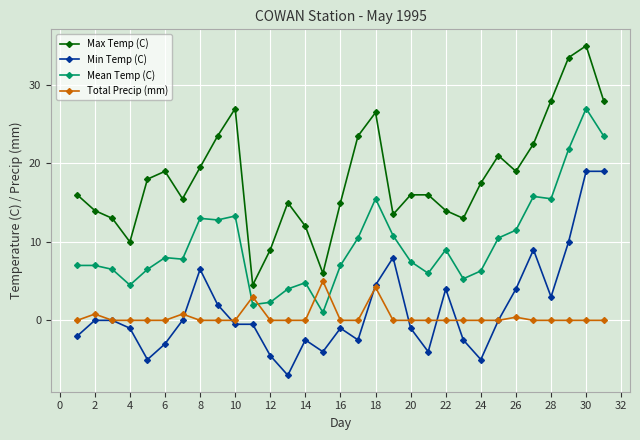

At how many categories does at least one series exceed 8?

29